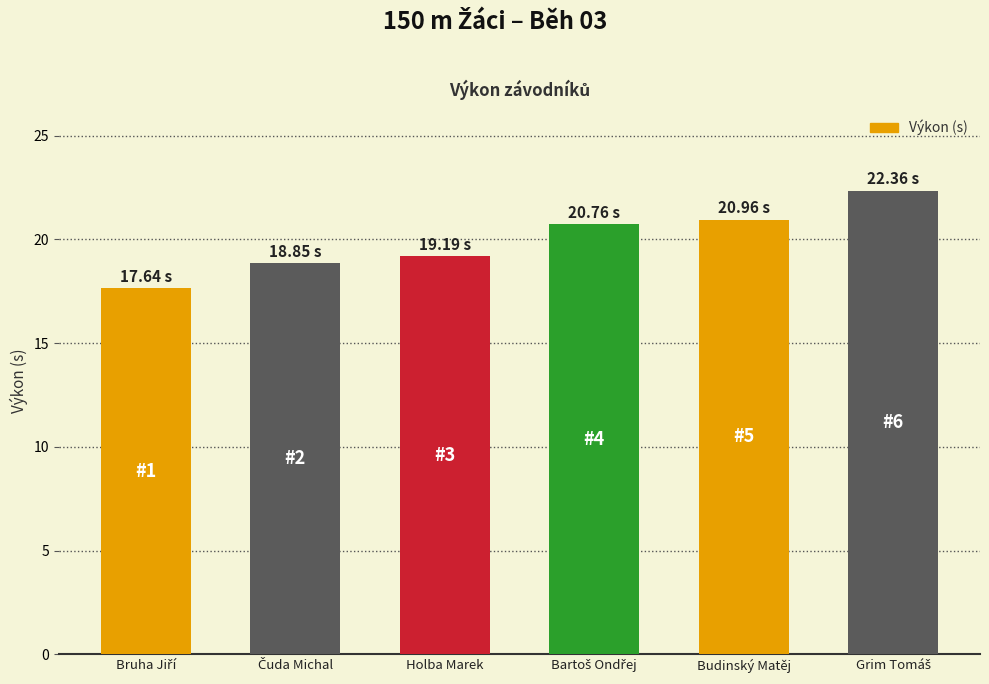

Are the bars horizontal?

No